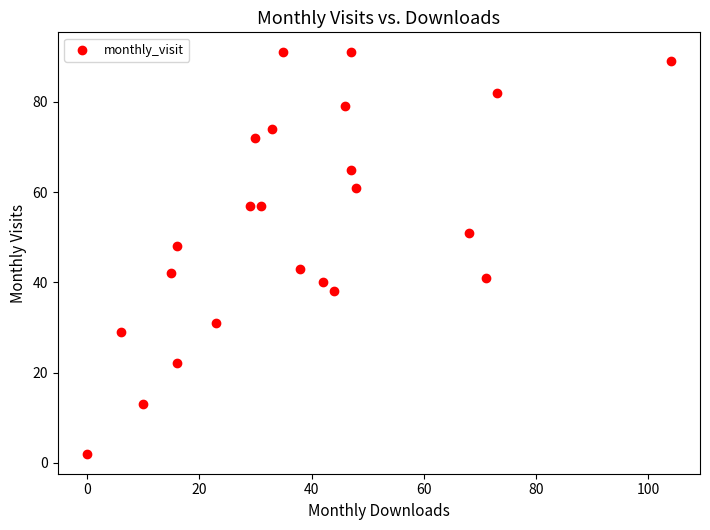

What Y value in the scatter plot is closest to 46?

48